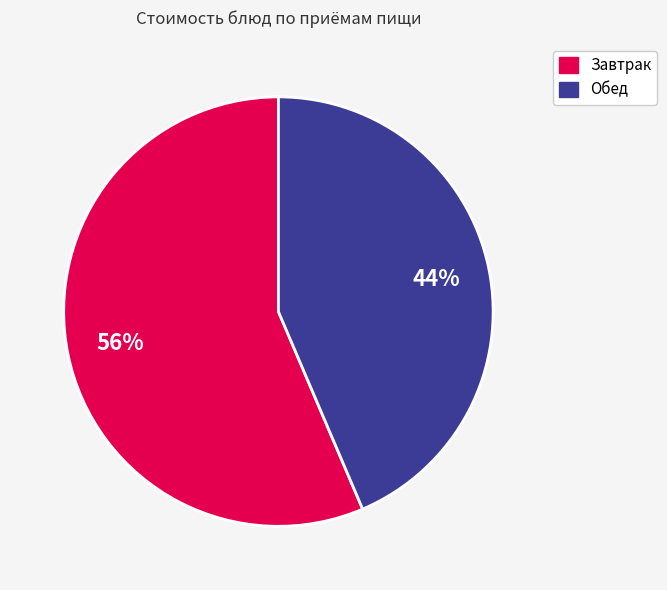

Do Завтрак and Обед together represent more than half of the pie?

Yes